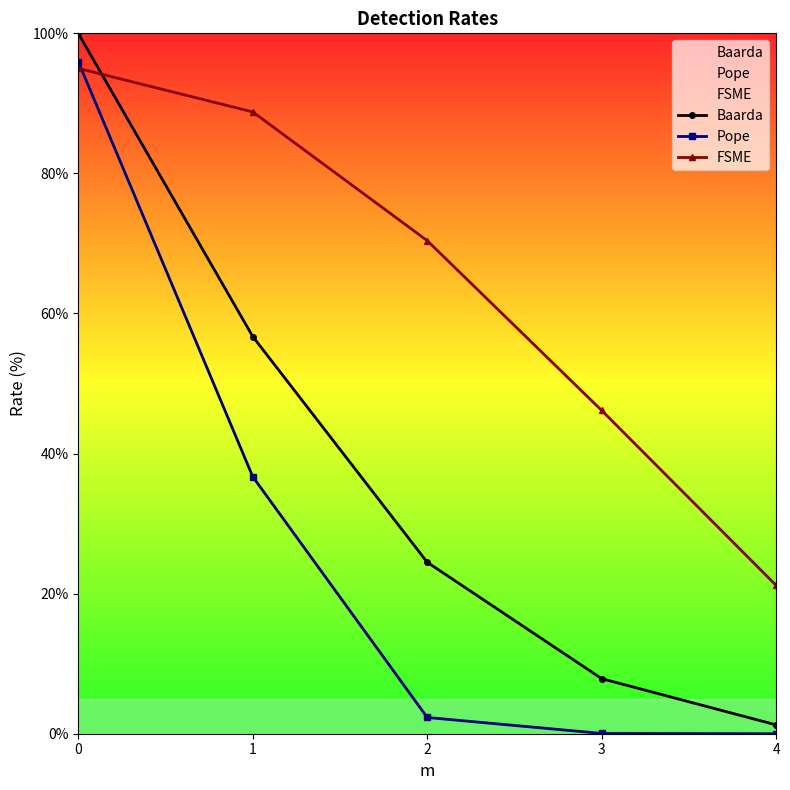

Is this an area chart (filled region under the line)?

No